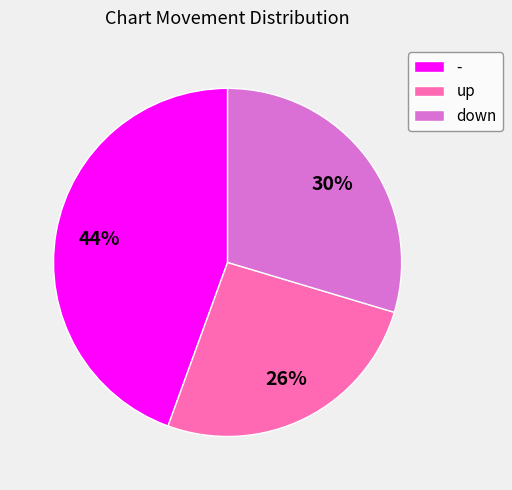

The - slice represents 57% of the pie. True or false?

False